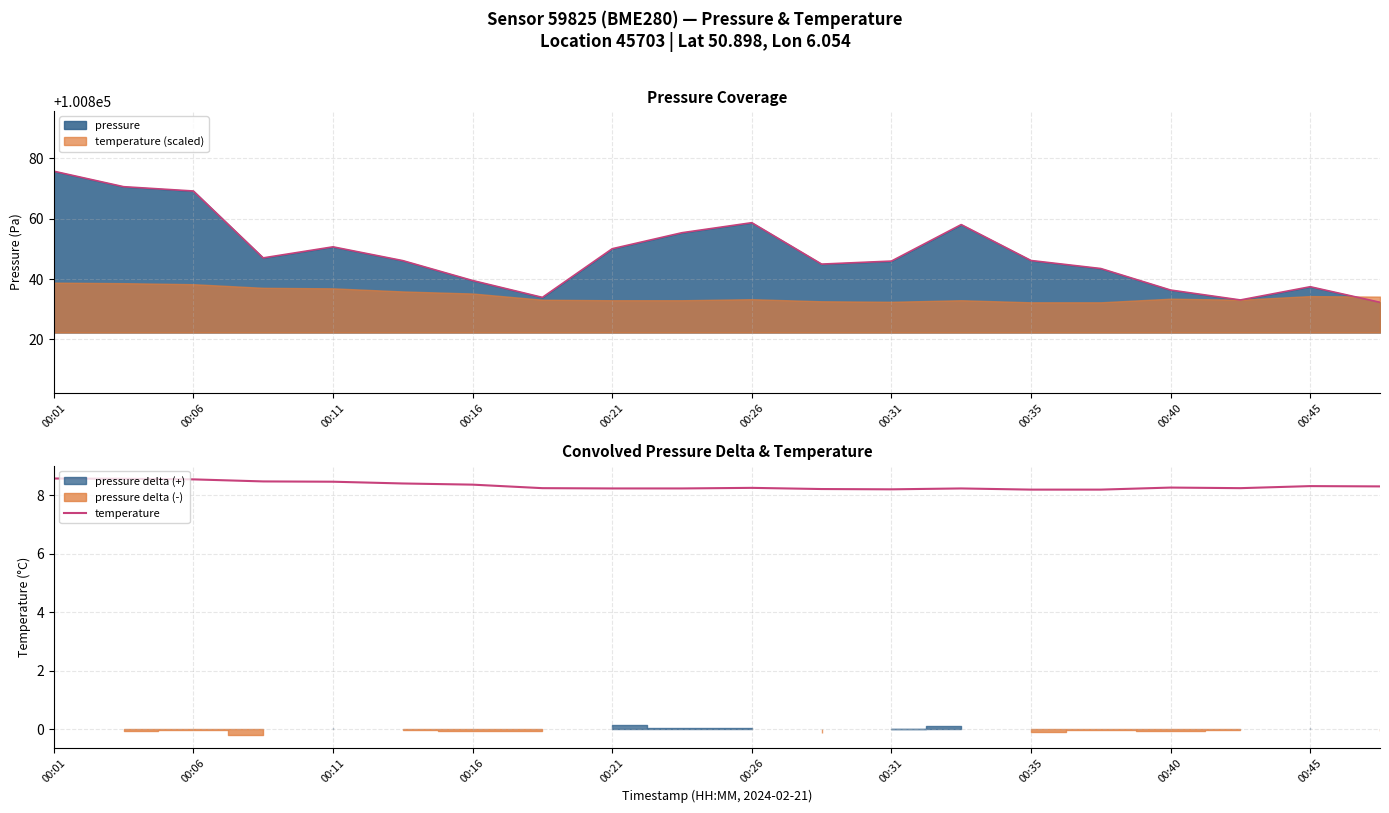

How many values are between 8 and 9?

20